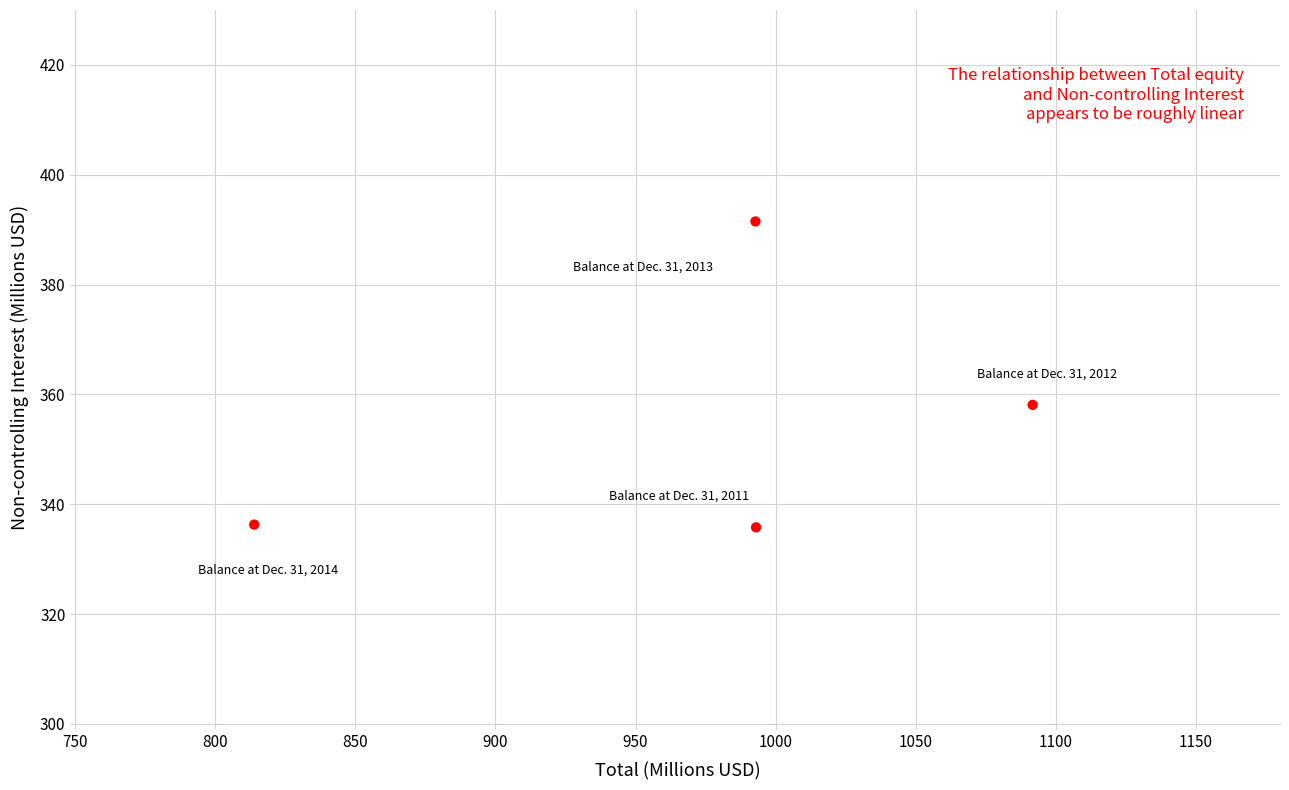

What is the average X value?

972.9